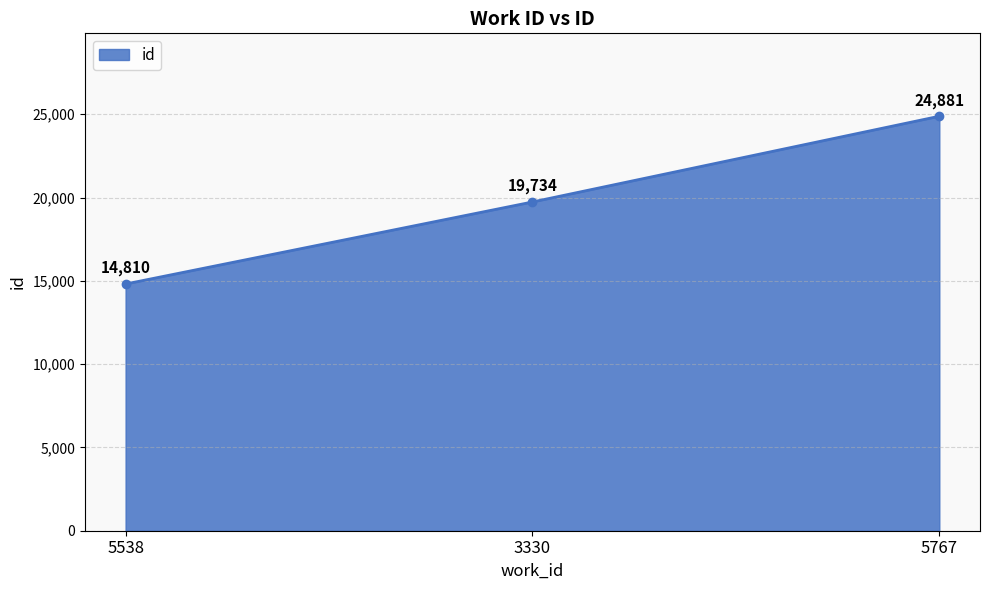

Reading left to right, list all the values displayed in this chart.

14810	19734	24881